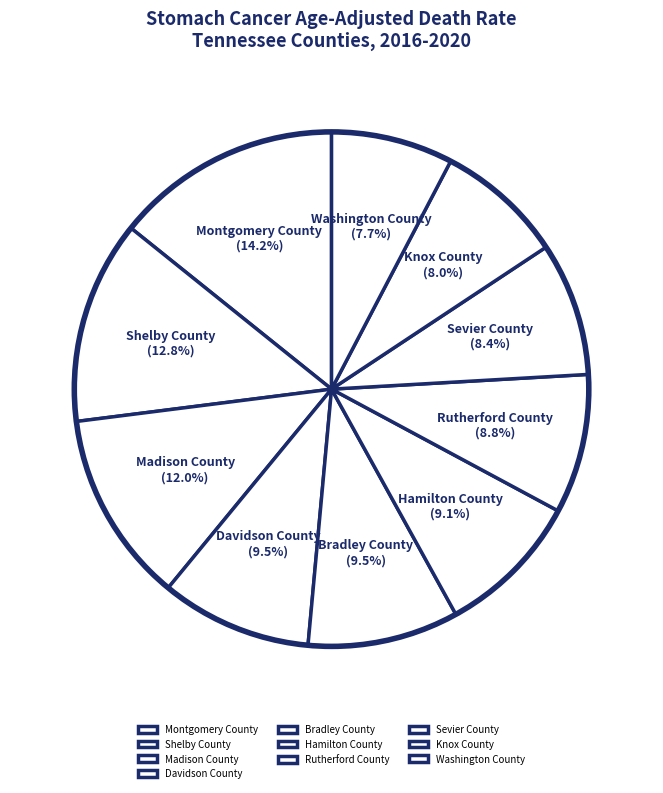

Between Montgomery County and Hamilton County, which is larger?

Montgomery County